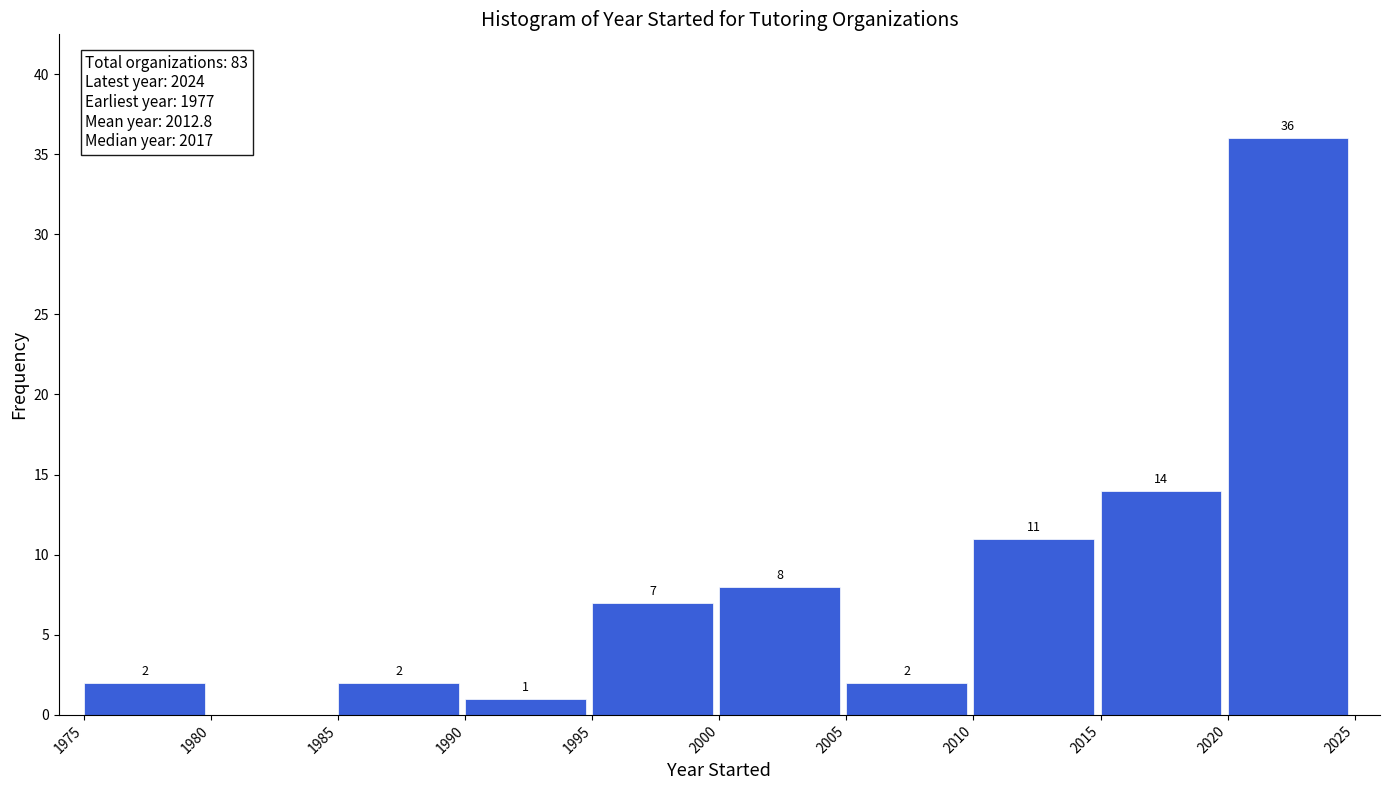

Which range on the x-axis has the tallest bar?

2020 to 2025